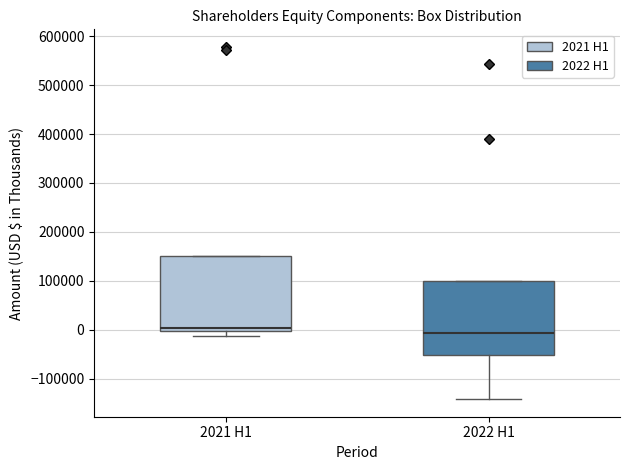

Reading left to right, transcribe this box plot: for each box, give where its median line is, the range the box spans, and where its two whiskers end, as read against the y-axis. The values are not printed on the chart, so give them approximately, as read against the axis.

2021 H1: median 0 (just above the box's lower edge), box 0 to 150000, whiskers -10000 to 150000
2022 H1: median -10000, box -50000 to 100000, whiskers -140000 to 100000